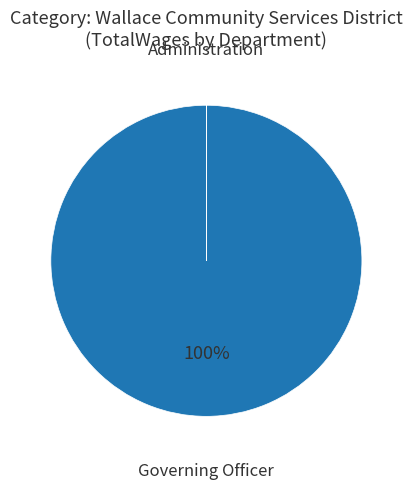

To the nearest percent, what is the combined percentage of Governing Officer and Administration?

100%